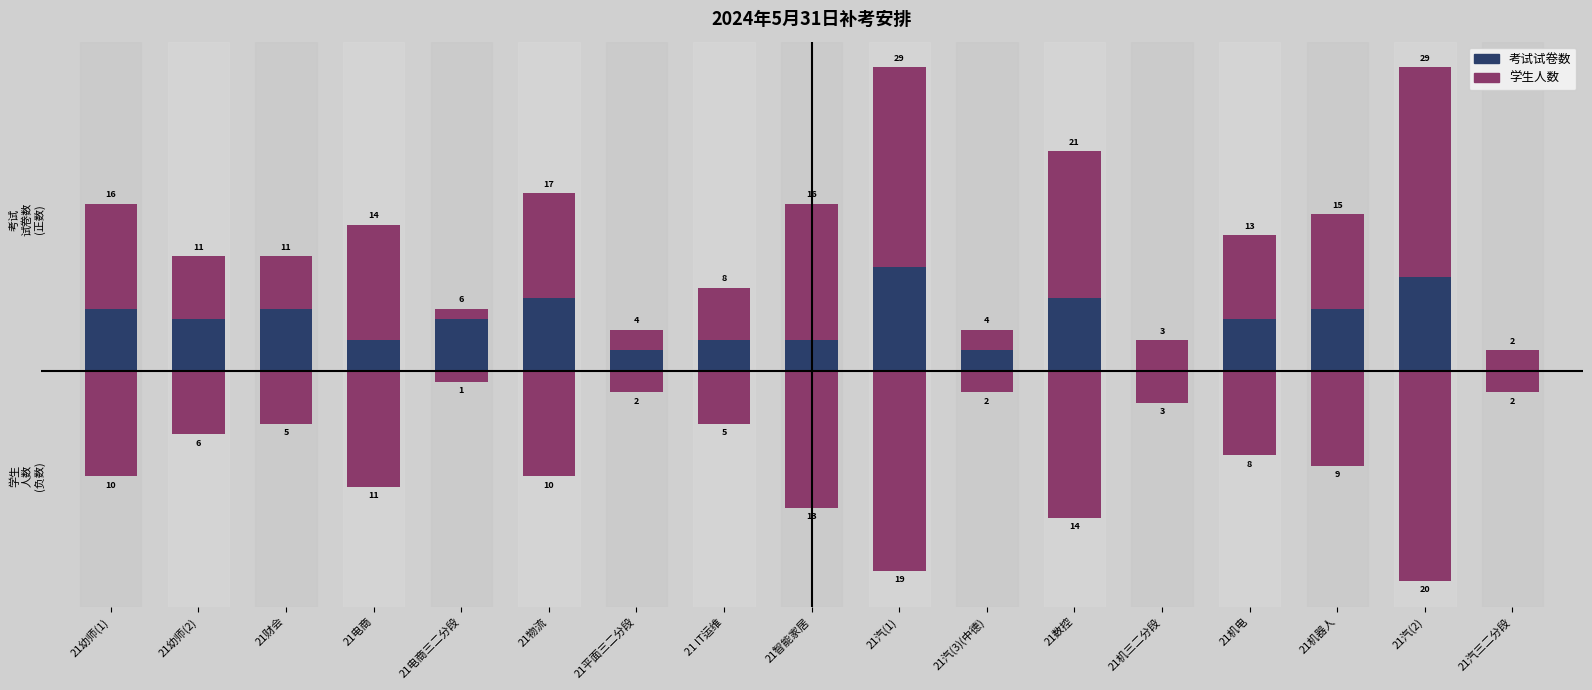

At which label does 考试试卷数 reach its minimum?

21汽三二分段